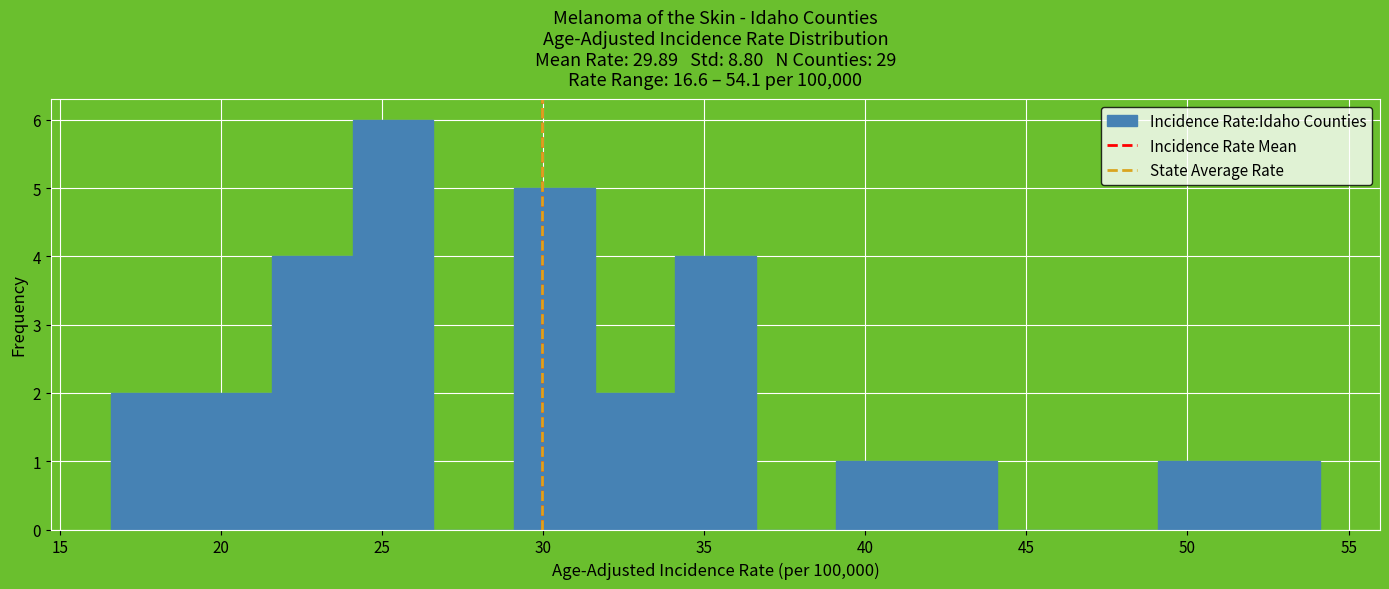

Reading left to right, transcribe this chart: for each bar, give the range it covers on the x-axis and its height. Neither the bar edges nor the heights are printed on the chart, so give them approximately, as read against the axes.

16.6 to 19.1: 2
19.1 to 21.6: 2
21.6 to 24.1: 4
24.1 to 26.6: 6
26.6 to 29.1: 0
29.1 to 31.6: 5
31.6 to 34.1: 2
34.1 to 36.6: 4
36.6 to 39.1: 0
39.1 to 41.6: 1
41.6 to 44.1: 1
44.1 to 46.6: 0
46.6 to 49.1: 0
49.1 to 51.6: 1
51.6 to 54.1: 1